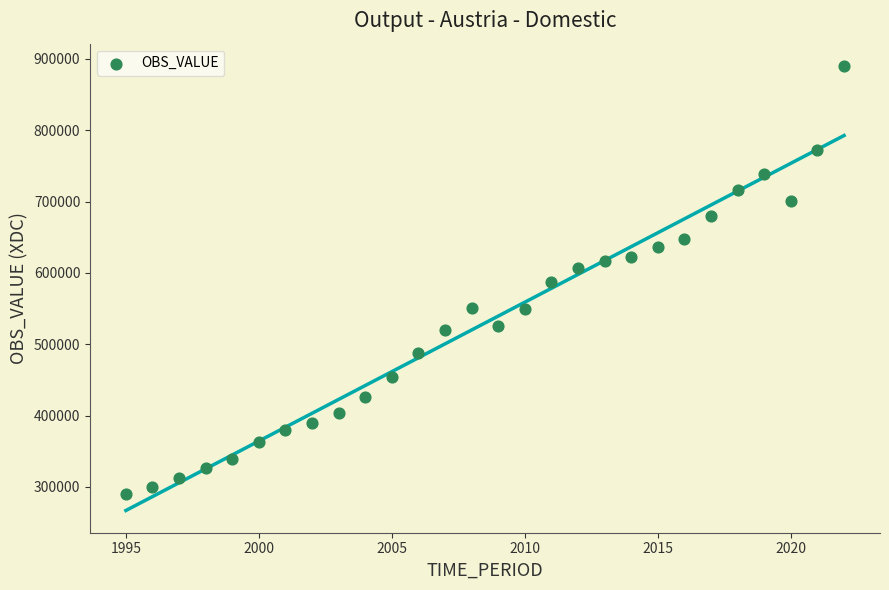

What is the range of Y values (max minus min)?

600068.9